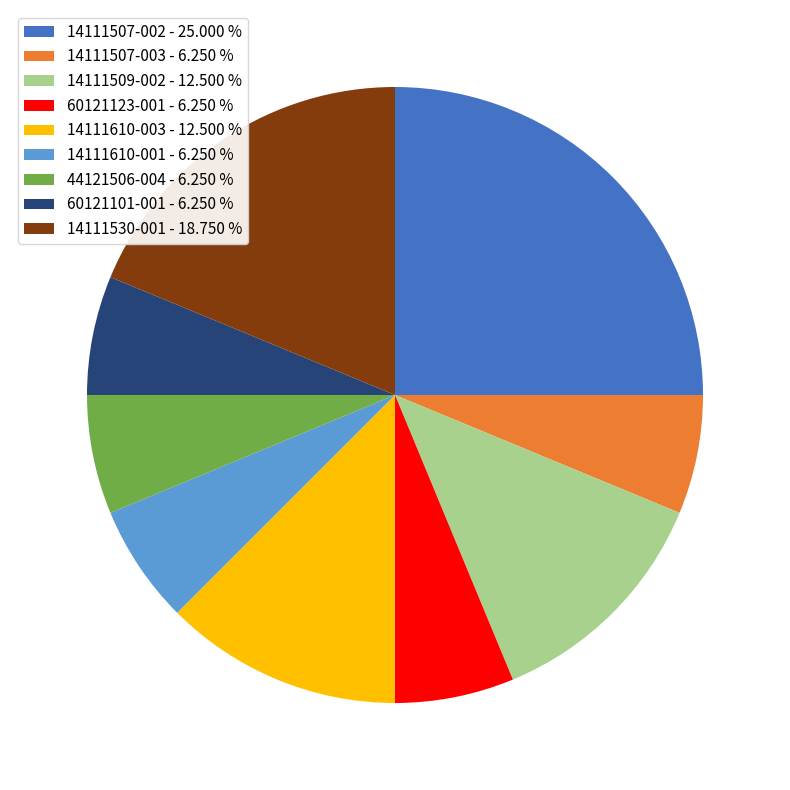

Is there a majority slice in this chart?

No